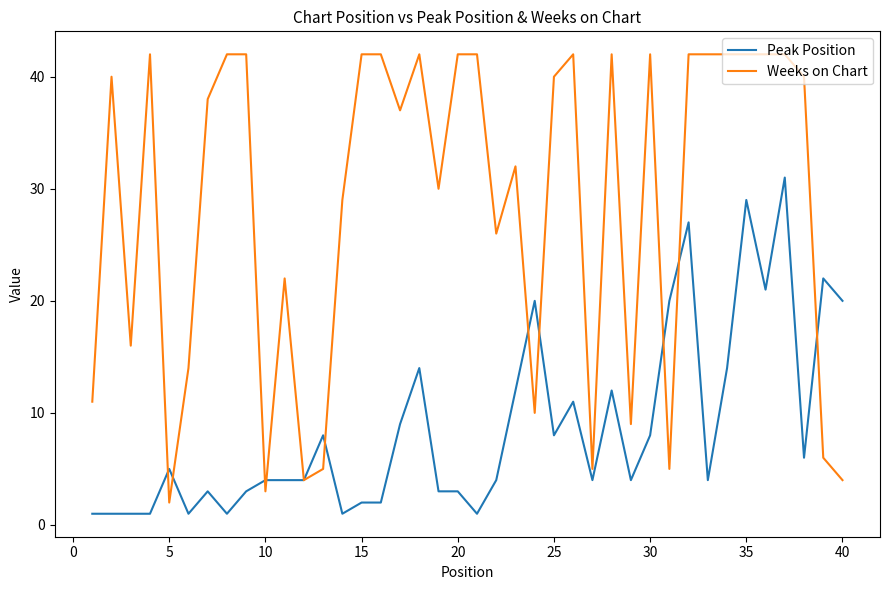

After their last crossing, which series has the higher values: Peak Position or Weeks on Chart?

Peak Position